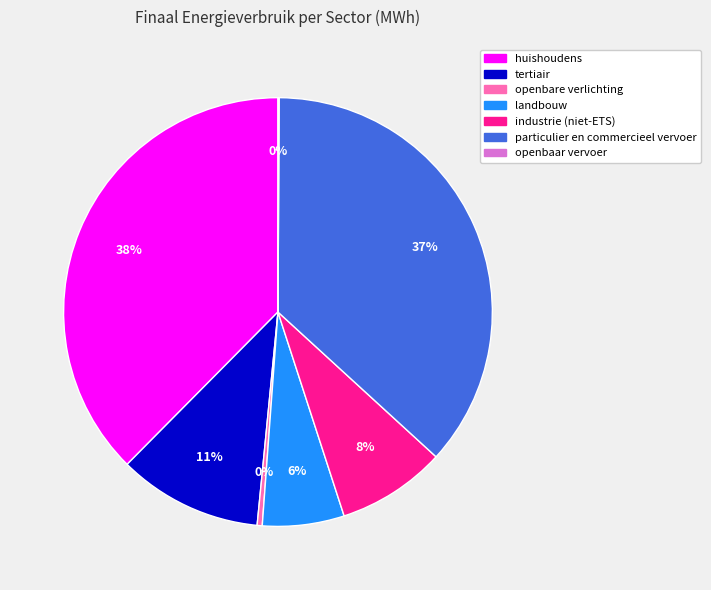

To the nearest percent, what is the combined percentage of openbare verlichting and huishoudens?

38%